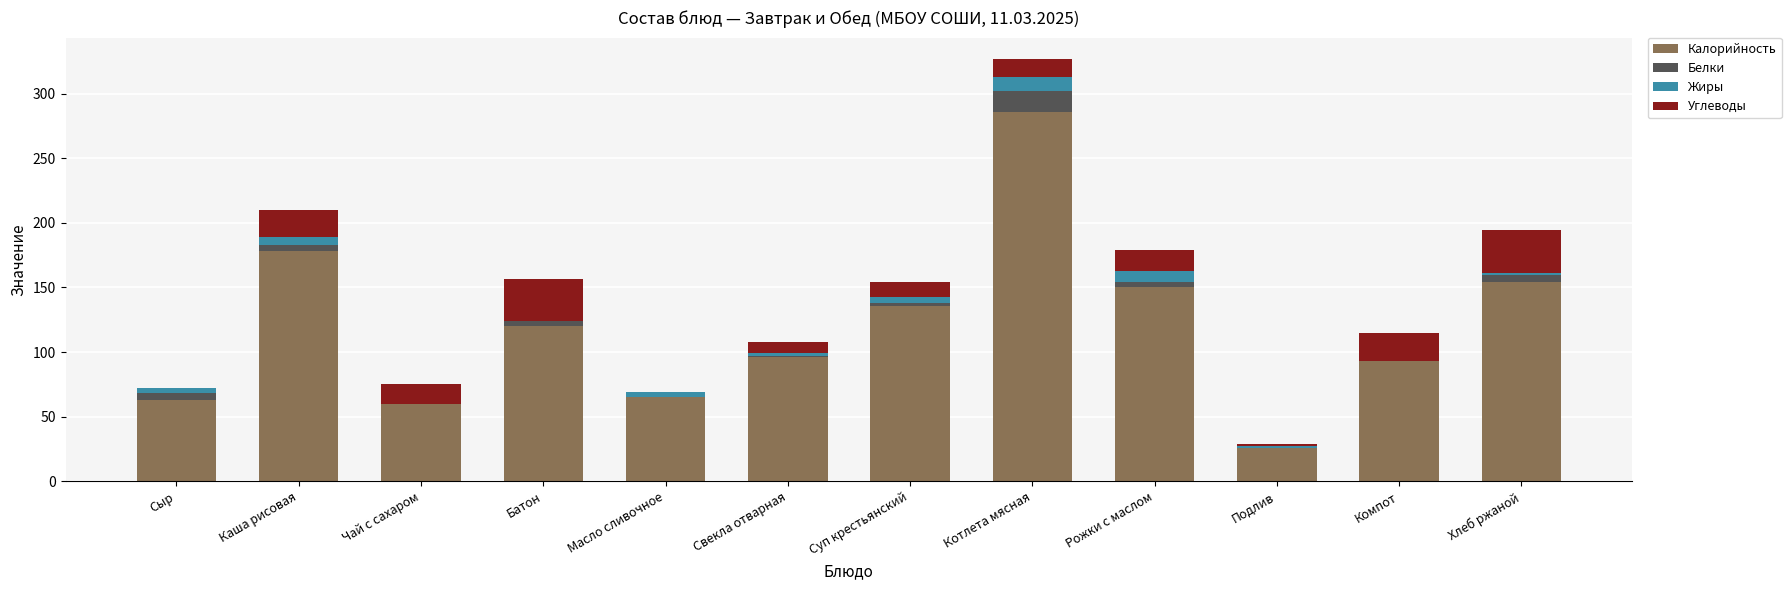

At which label does Калорийность reach its peak?

Котлета мясная